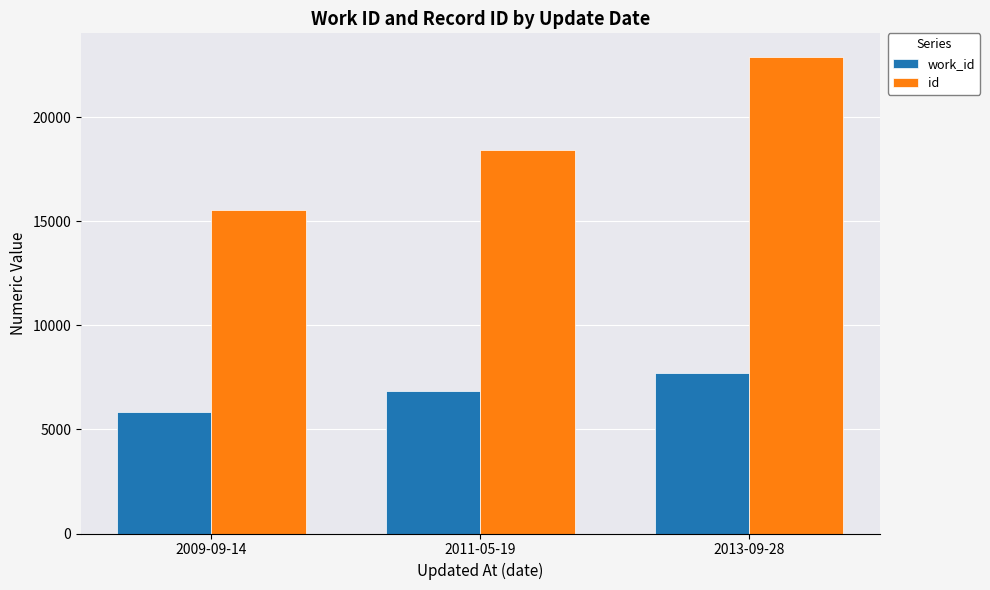

Rank the categories by id value from lowest to highest.

2009-09-14, 2011-05-19, 2013-09-28